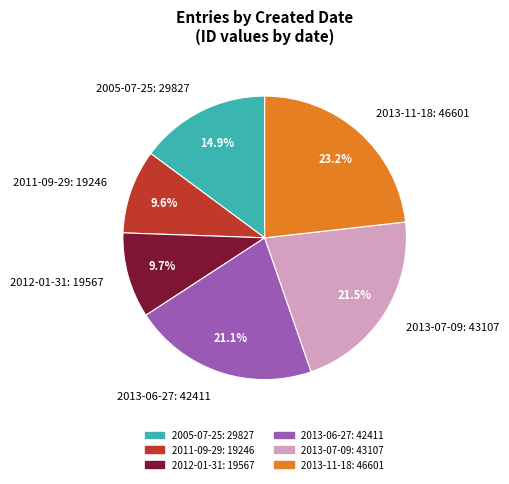

Does 2013-06-27: 42411 represent more than half of the total?

No